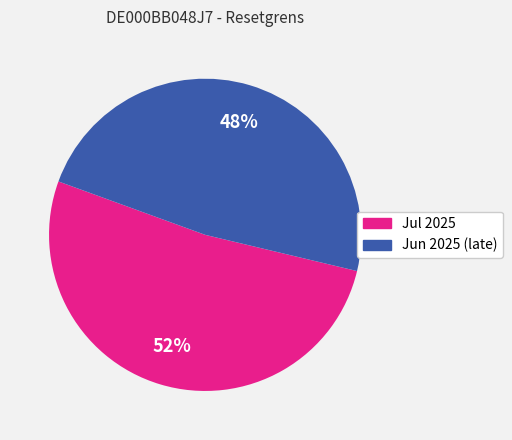

To the nearest percent, what is the difference between the largest and smallest slice percentages?

4%